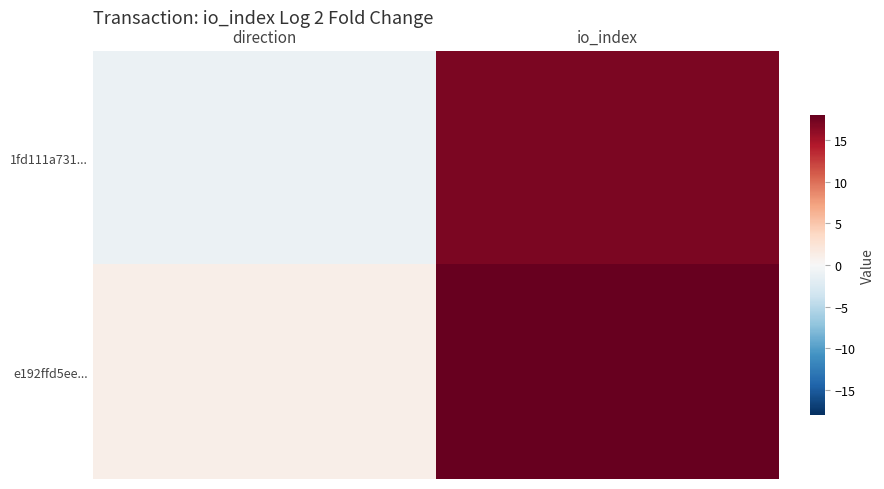

Which series has the widest spread of values?

1fd111a731...